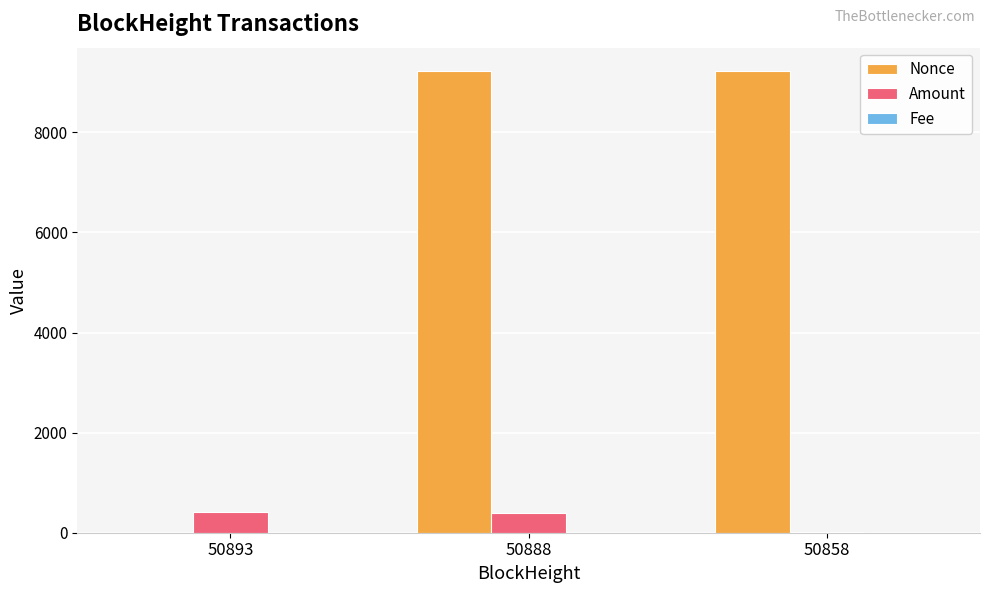

True or false: Amount has a value of 407.8 at 50893.

True